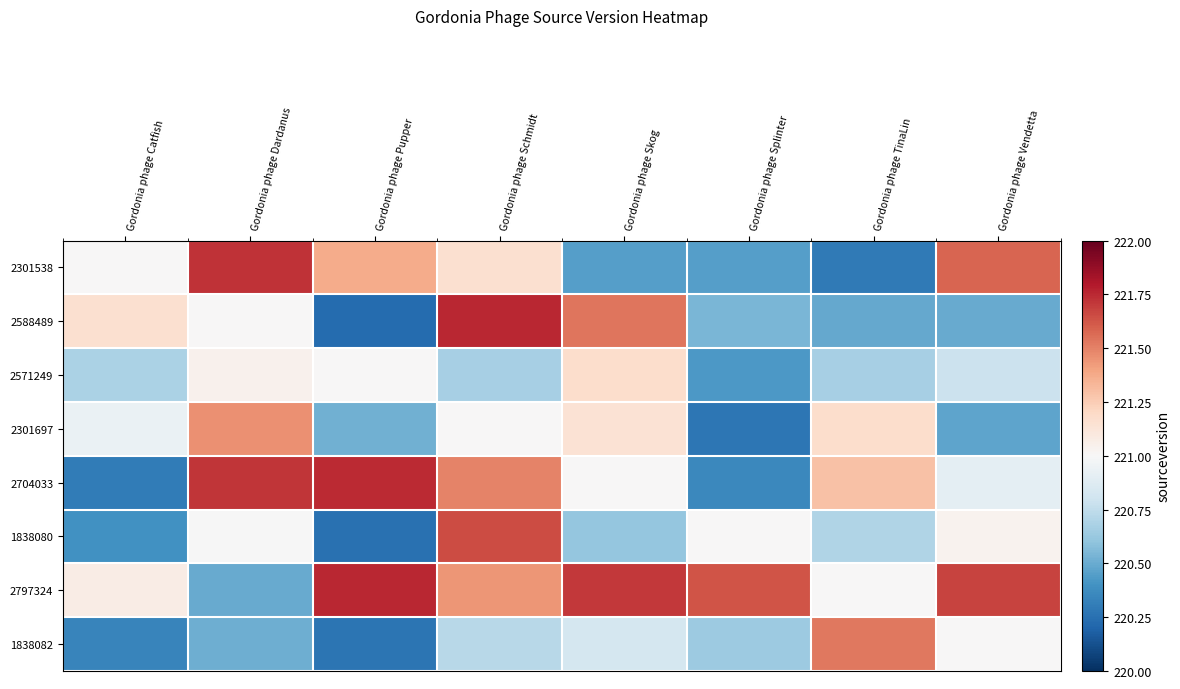

Reading left to right, list all the values displayed in this chart.

2301538: Gordonia phage Catfish=221.0	Gordonia phage Dardanus=221.7	Gordonia phage Pupper=221.4	Gordonia phage Schmidt=221.2	Gordonia phage Skog=220.4	Gordonia phage Splinter=220.4	Gordonia phage TinaLin=220.3	Gordonia phage Vendetta=221.6
2588489: Gordonia phage Catfish=221.2	Gordonia phage Dardanus=221.0	Gordonia phage Pupper=220.2	Gordonia phage Schmidt=221.8	Gordonia phage Skog=221.5	Gordonia phage Splinter=220.5	Gordonia phage TinaLin=220.5	Gordonia phage Vendetta=220.5
2571249: Gordonia phage Catfish=220.7	Gordonia phage Dardanus=221.0	Gordonia phage Pupper=221.0	Gordonia phage Schmidt=220.7	Gordonia phage Skog=221.2	Gordonia phage Splinter=220.4	Gordonia phage TinaLin=220.7	Gordonia phage Vendetta=220.8
2301697: Gordonia phage Catfish=220.9	Gordonia phage Dardanus=221.5	Gordonia phage Pupper=220.5	Gordonia phage Schmidt=221.0	Gordonia phage Skog=221.1	Gordonia phage Splinter=220.3	Gordonia phage TinaLin=221.2	Gordonia phage Vendetta=220.5
2704033: Gordonia phage Catfish=220.3	Gordonia phage Dardanus=221.7	Gordonia phage Pupper=221.7	Gordonia phage Schmidt=221.5	Gordonia phage Skog=221.0	Gordonia phage Splinter=220.4	Gordonia phage TinaLin=221.3	Gordonia phage Vendetta=220.9
1838080: Gordonia phage Catfish=220.4	Gordonia phage Dardanus=221.0	Gordonia phage Pupper=220.3	Gordonia phage Schmidt=221.7	Gordonia phage Skog=220.6	Gordonia phage Splinter=221.0	Gordonia phage TinaLin=220.7	Gordonia phage Vendetta=221.0
2797324: Gordonia phage Catfish=221.1	Gordonia phage Dardanus=220.5	Gordonia phage Pupper=221.8	Gordonia phage Schmidt=221.4	Gordonia phage Skog=221.7	Gordonia phage Splinter=221.6	Gordonia phage TinaLin=221.0	Gordonia phage Vendetta=221.7
1838082: Gordonia phage Catfish=220.3	Gordonia phage Dardanus=220.5	Gordonia phage Pupper=220.3	Gordonia phage Schmidt=220.7	Gordonia phage Skog=220.8	Gordonia phage Splinter=220.6	Gordonia phage TinaLin=221.5	Gordonia phage Vendetta=221.0